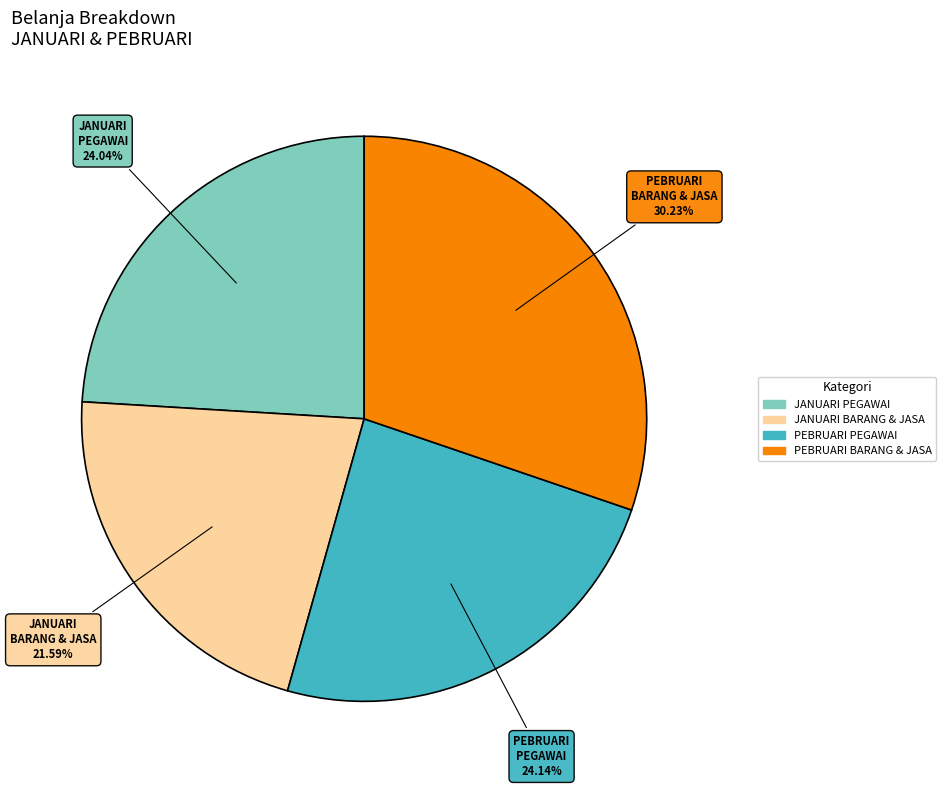

Does any single category account for the majority?

No